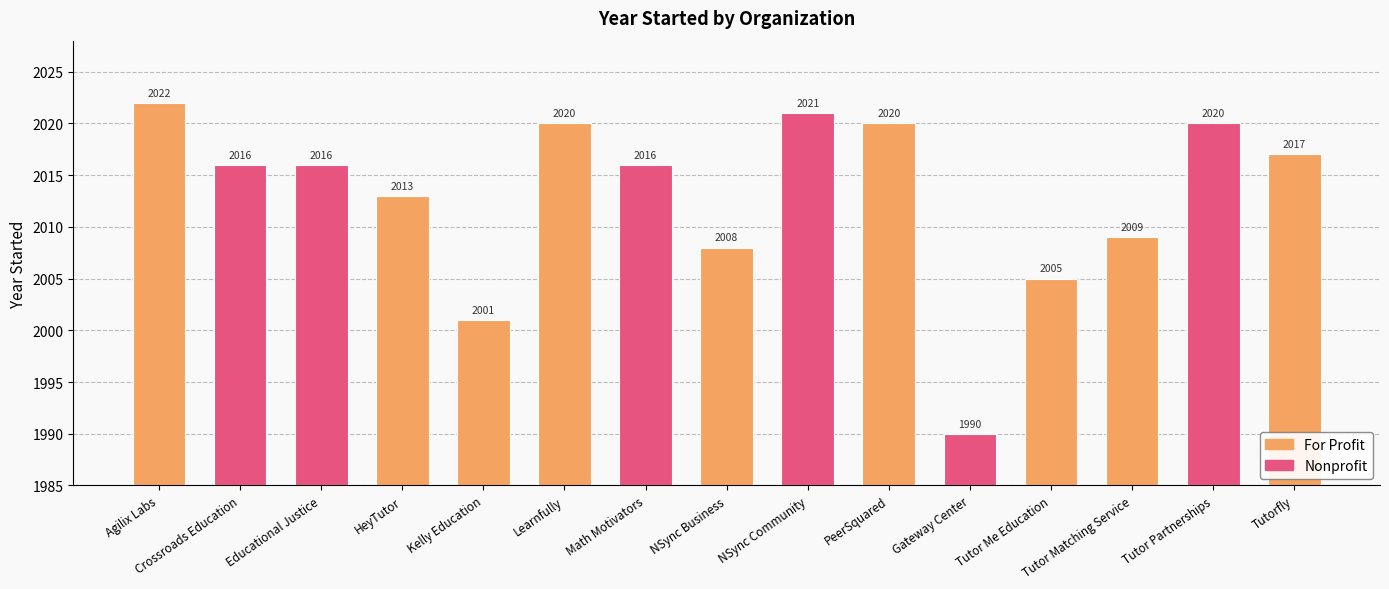

What is the average value?

2013